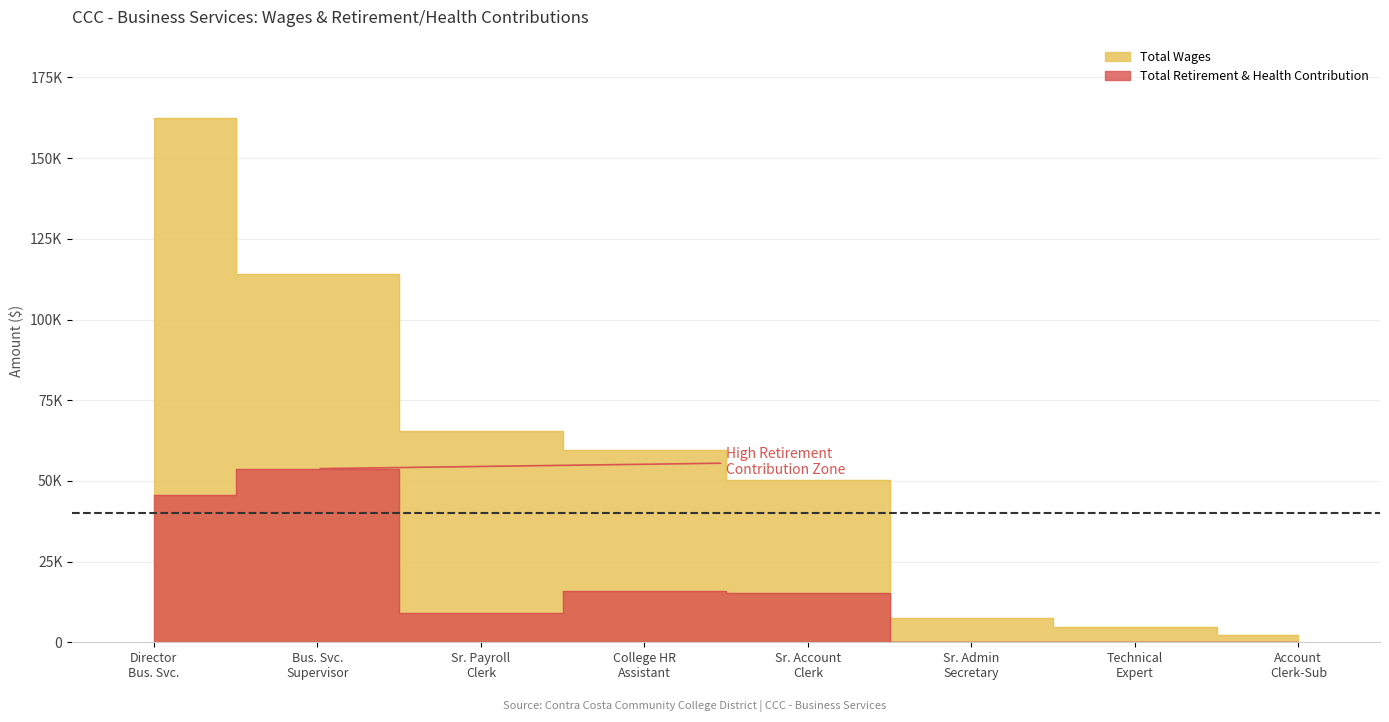

How many Total Retirement & Health Contribution values are between 0 and 45674?

7